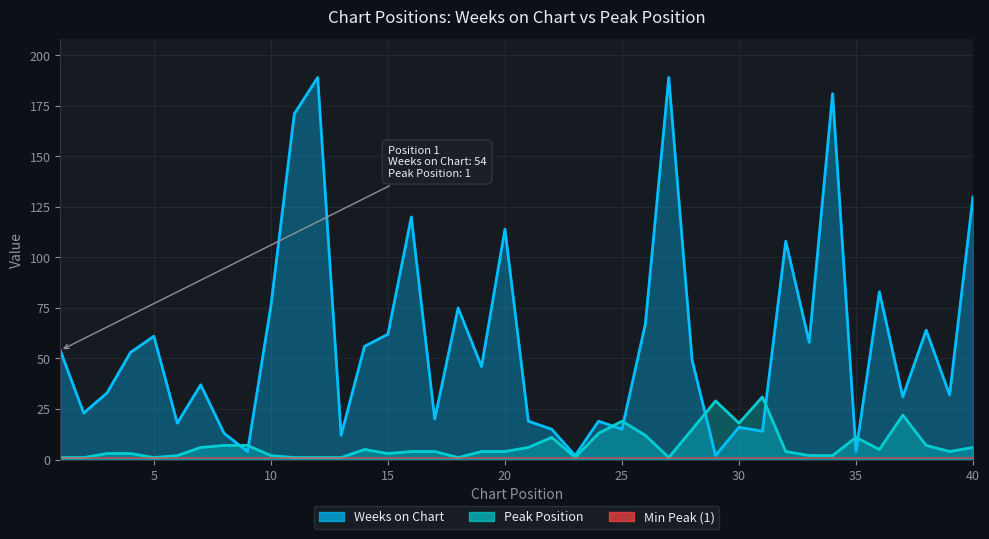

At which category does Weeks on Chart reach its first local peak?

5